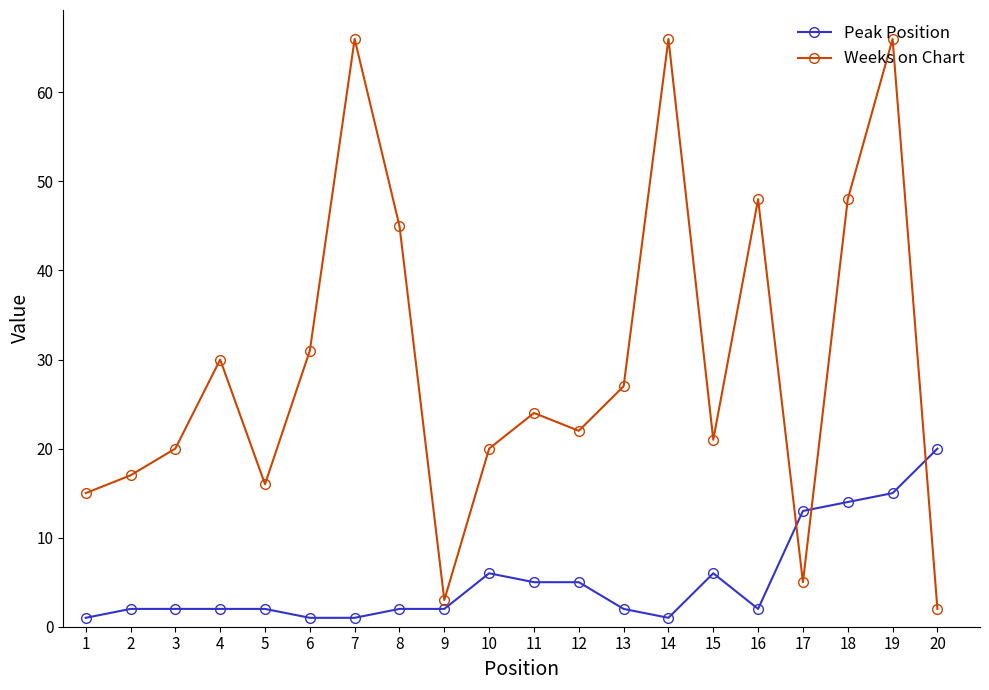

At which category is the sum across all series the highest?

19